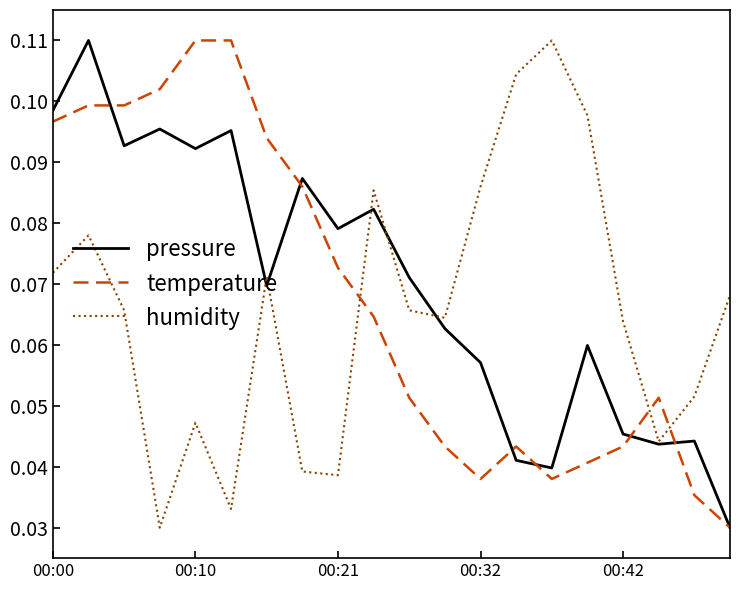

Does the chart display data point markers on the line(s)?

No